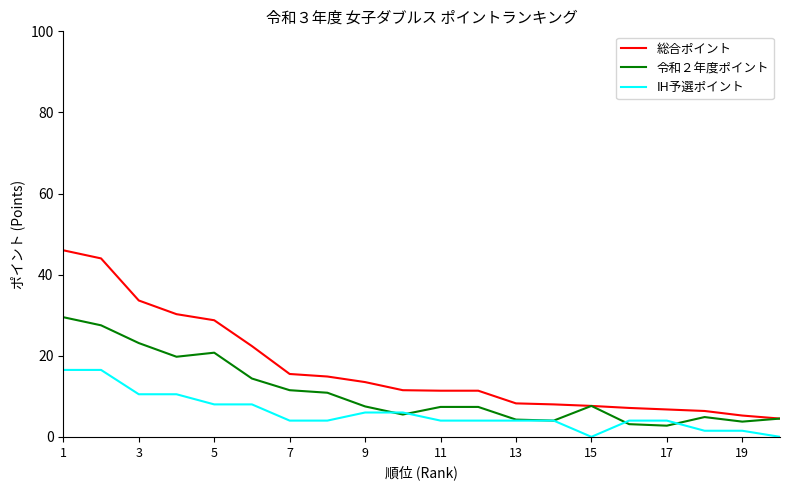

Which series has the widest spread of values?

総合ポイント